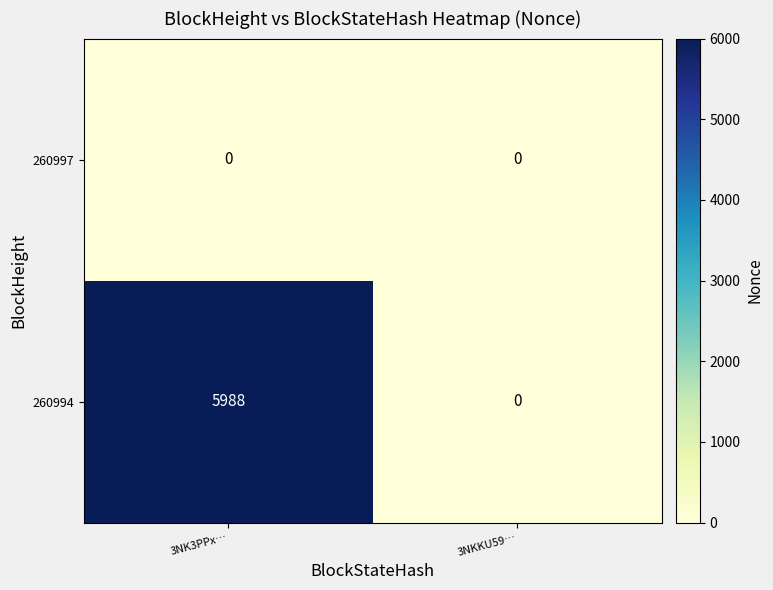

Rank the series by their maximum value, from highest to lowest.

260994, 260997